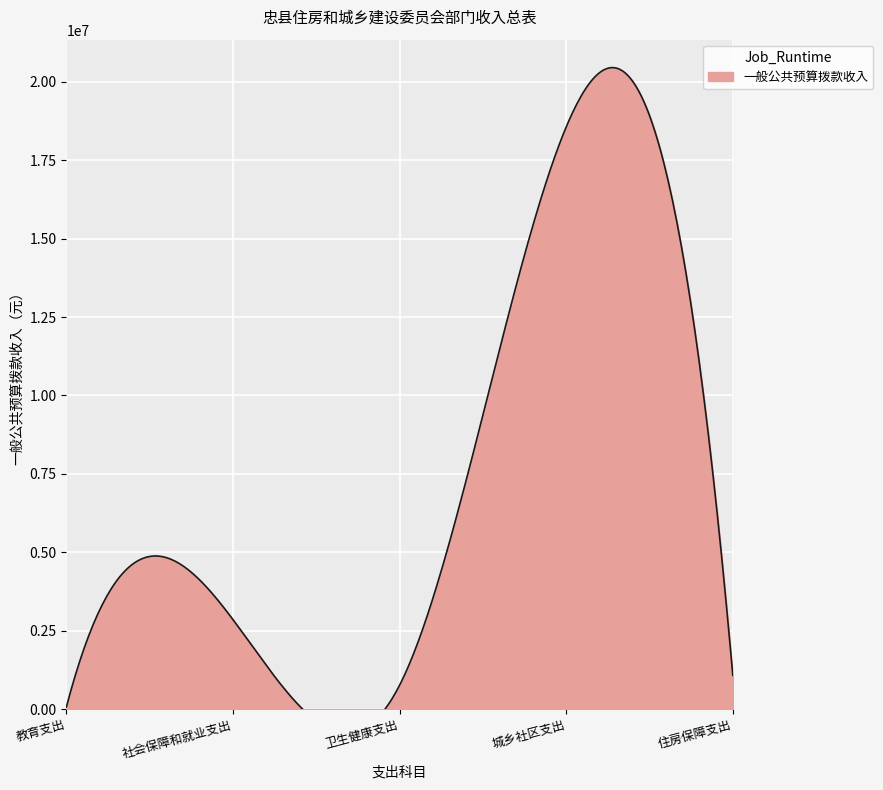

What is the change in value from 教育支出 to 城乡社区支出?

+18491983